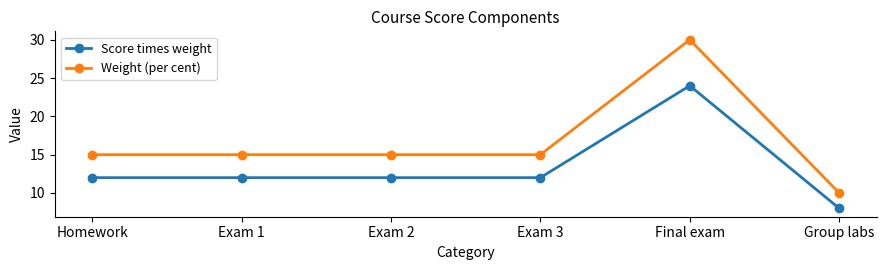

Reading left to right, what are all the values shown in this chart?

Score times weight: 12	12	12	12	24	8
Weight (per cent): 15	15	15	15	30	10